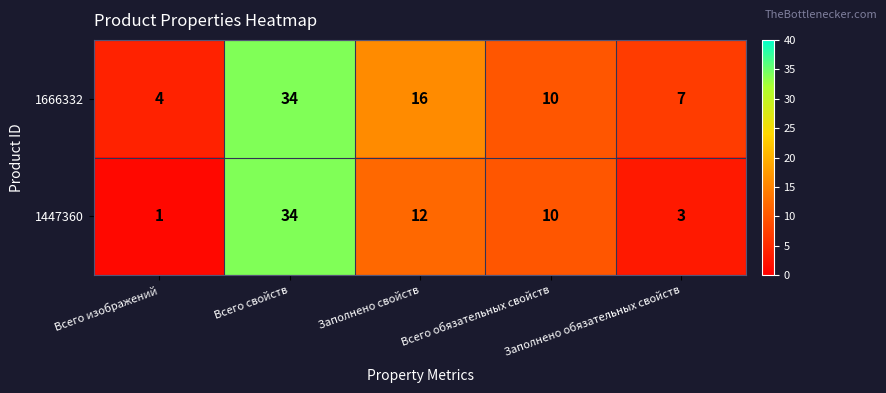

What is the maximum value shown in the chart?

34